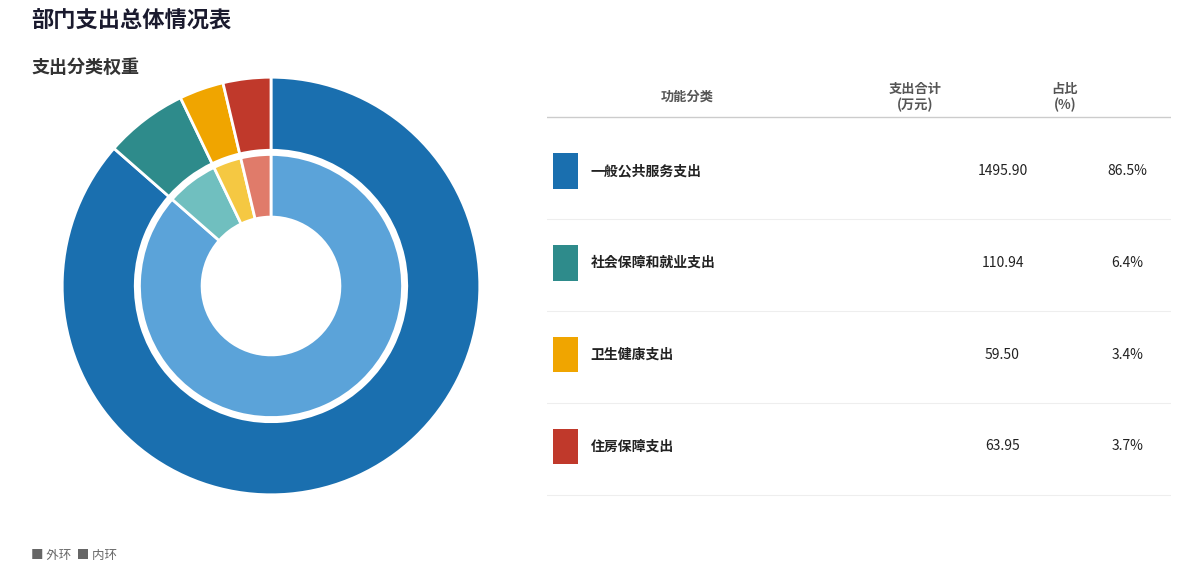

What is the majority slice?

一般公共服务支出